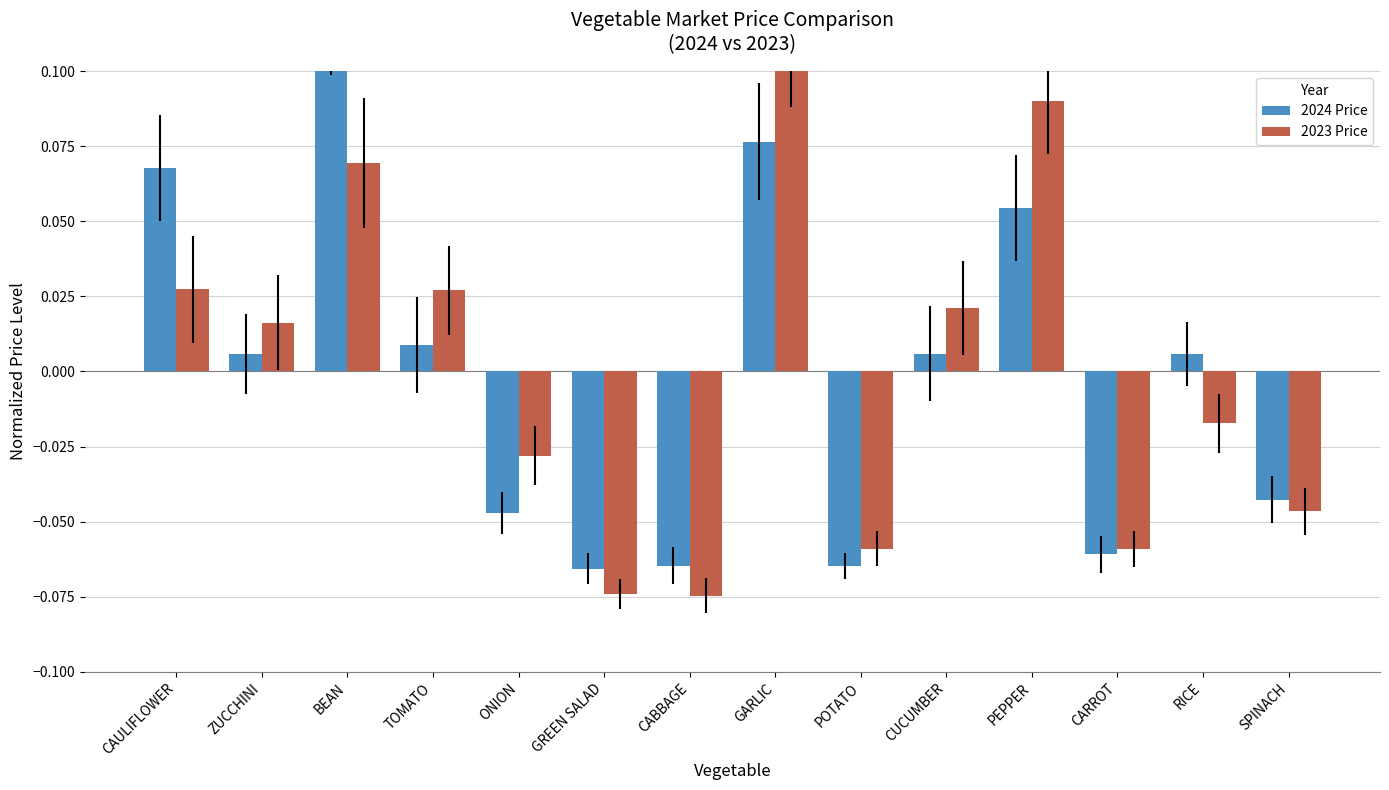

How many values in 2023 Price are below zero?

7